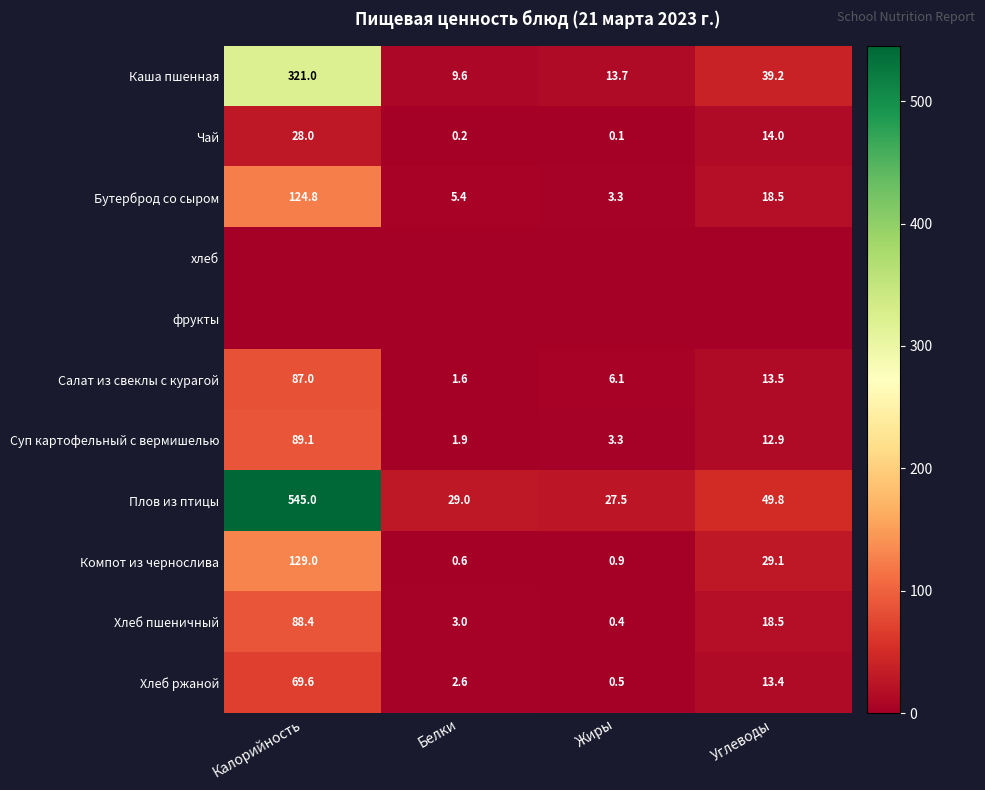

What is the average value of the Компот из чернослива series?

39.9